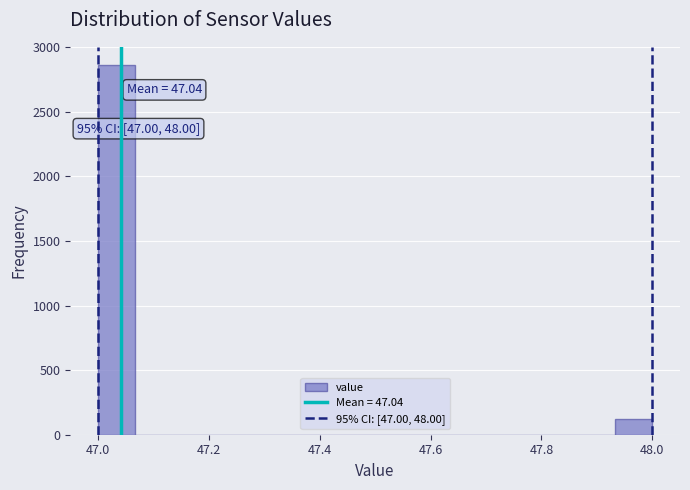

Read against the x-axis, roughly where is the centre of the tallest bar?

47.04